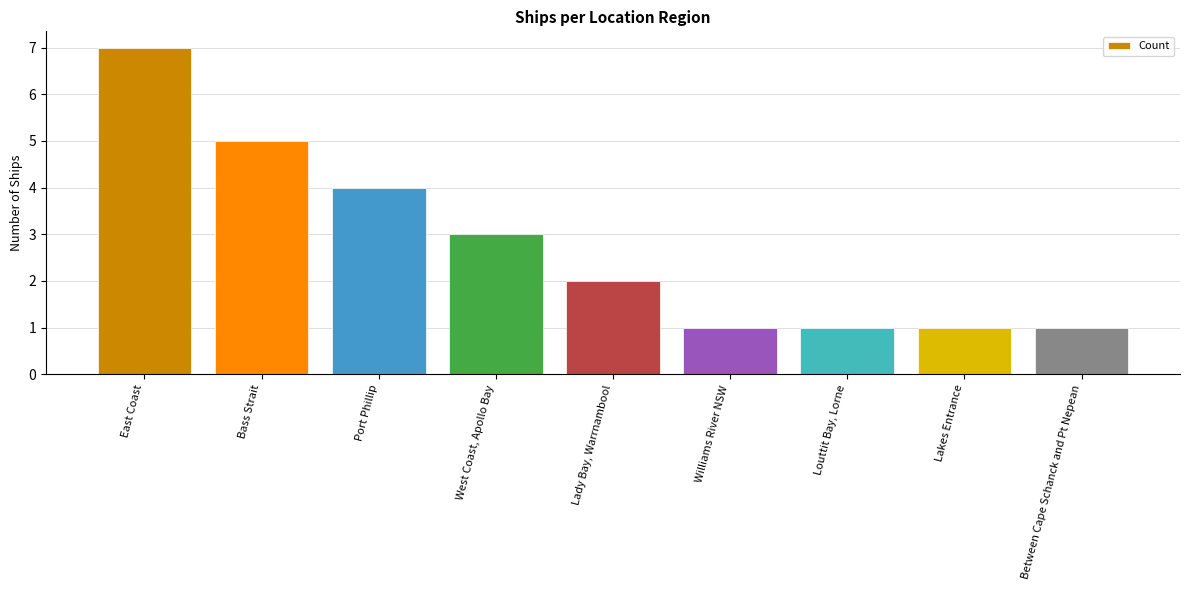

Approximately how many times larger is the value at Williams River NSW compared to West Coast, Apollo Bay?

0.3